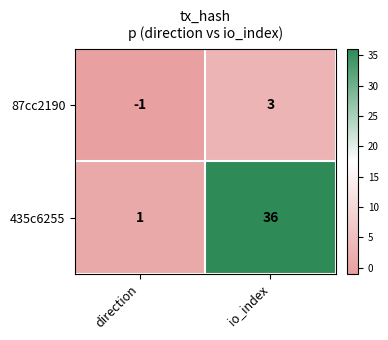

What is the sum of all 435c6255 values?

37